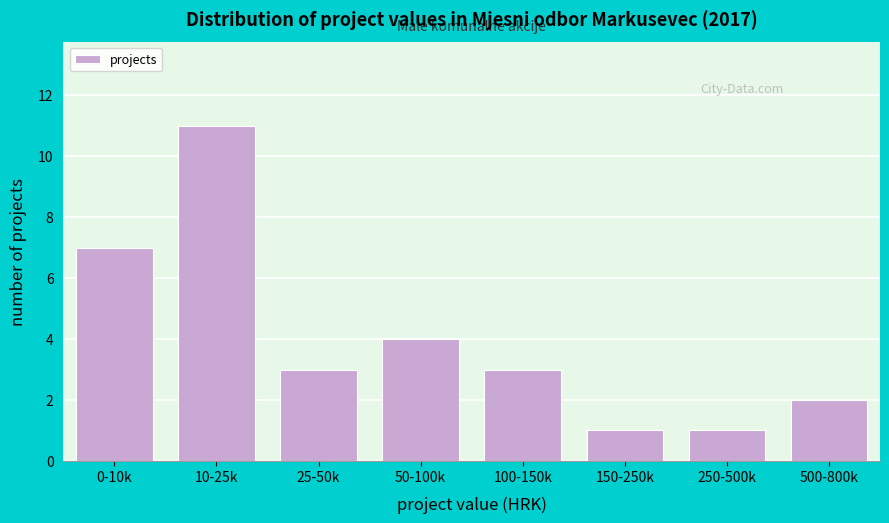

Reading left to right, transcribe all the data shown in this chart.

0-10k=7	10-25k=11	25-50k=3	50-100k=4	100-150k=3	150-250k=1	250-500k=1	500-800k=2